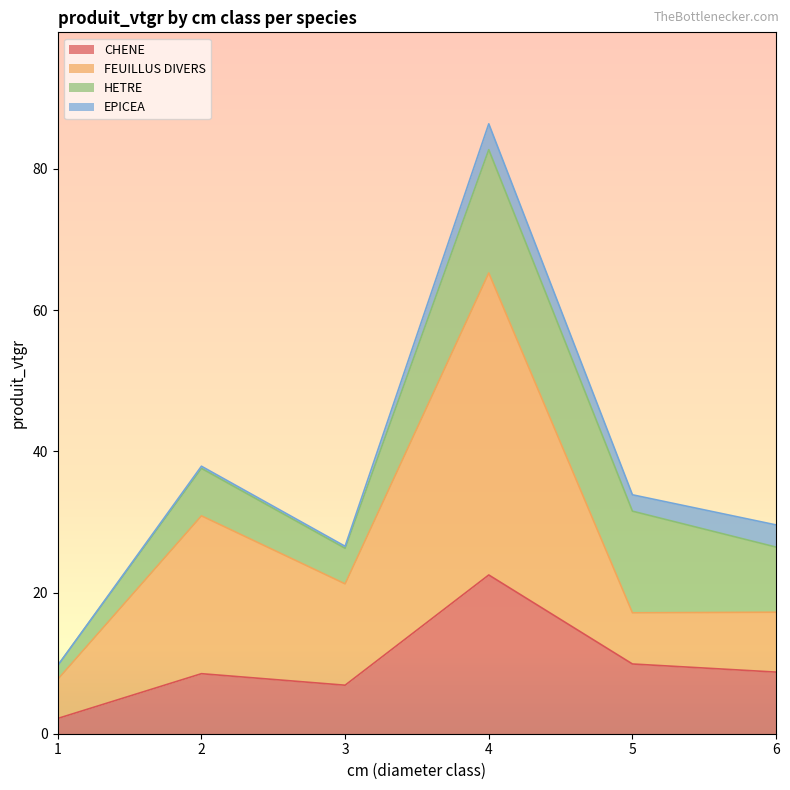

What is the value of the CHENE point at the 2nd from the left?

8.5